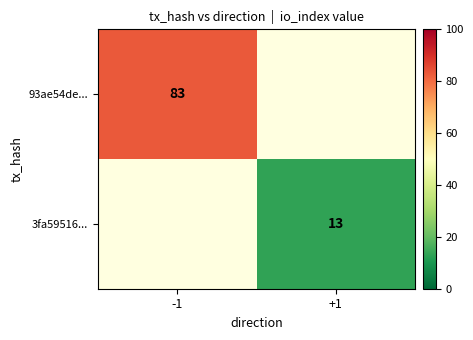

True or false: 93ae54de... has a value of 119 at -1.

False